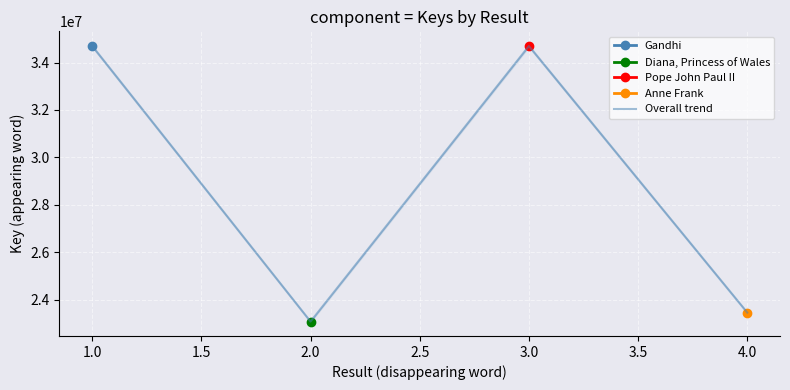

What is the highest value of the Overall trend series?

34698733